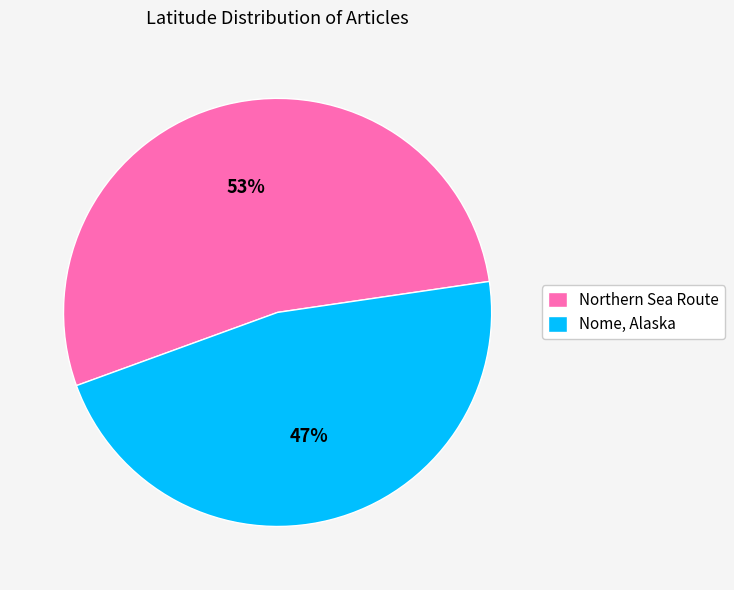

To the nearest percent, what is the difference between the Nome, Alaska and Northern Sea Route slice percentages?

6%